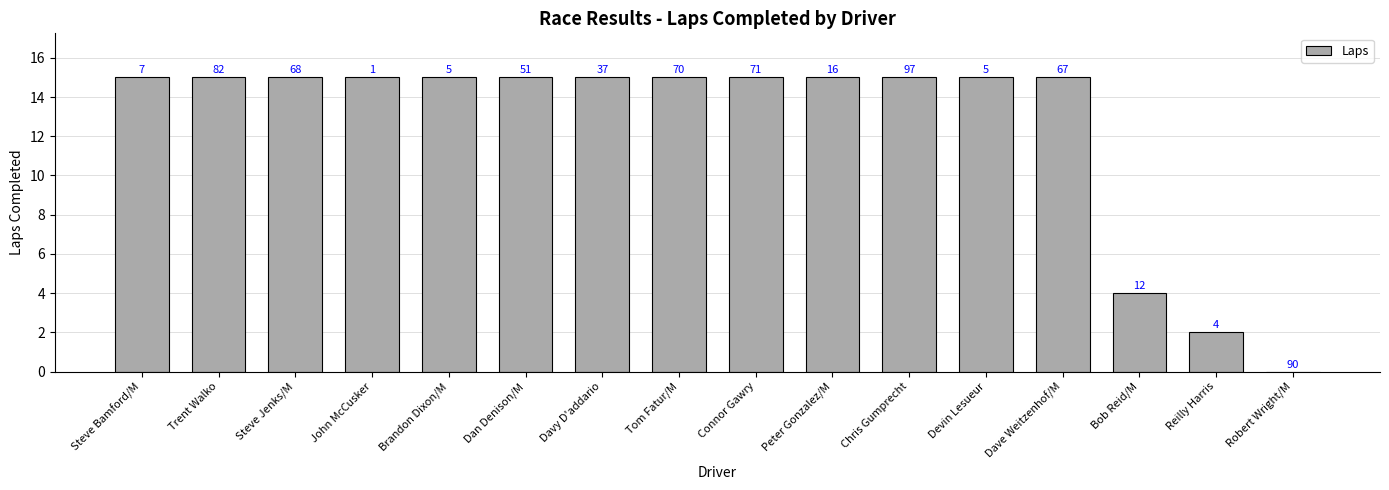

Reading left to right, extract all data points from this chart.

Steve Bamford/M=15	Trent Walko=15	Steve Jenks/M=15	John McCusker=15	Brandon Dixon/M=15	Dan Denison/M=15	Davy D'addario=15	Tom Fatur/M=15	Connor Gawry=15	Peter Gonzalez/M=15	Chris Gumprecht=15	Devin Lesueur=15	Dave Weitzenhof/M=15	Bob Reid/M=4	Reilly Harris=2	Robert Wright/M=0